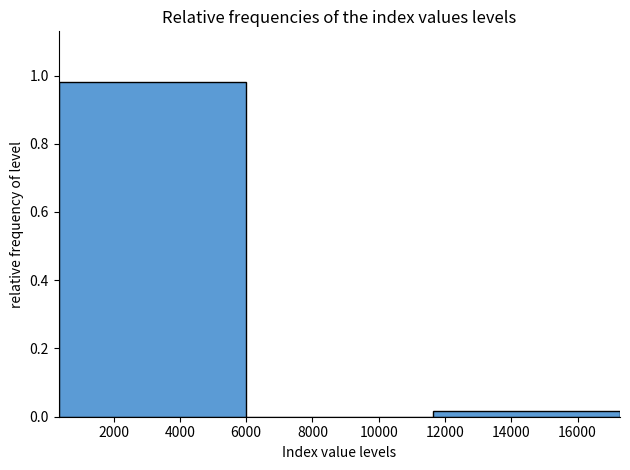

Reading left to right, transcribe this chart: for each bar, give the range it covers on the x-axis and its height. Neither the bar edges nor the heights are printed on the chart, so give them approximately, as read against the axes.

400 to 6000: 0.98
6000 to 11600: 0
11600 to 17200: under 0.02